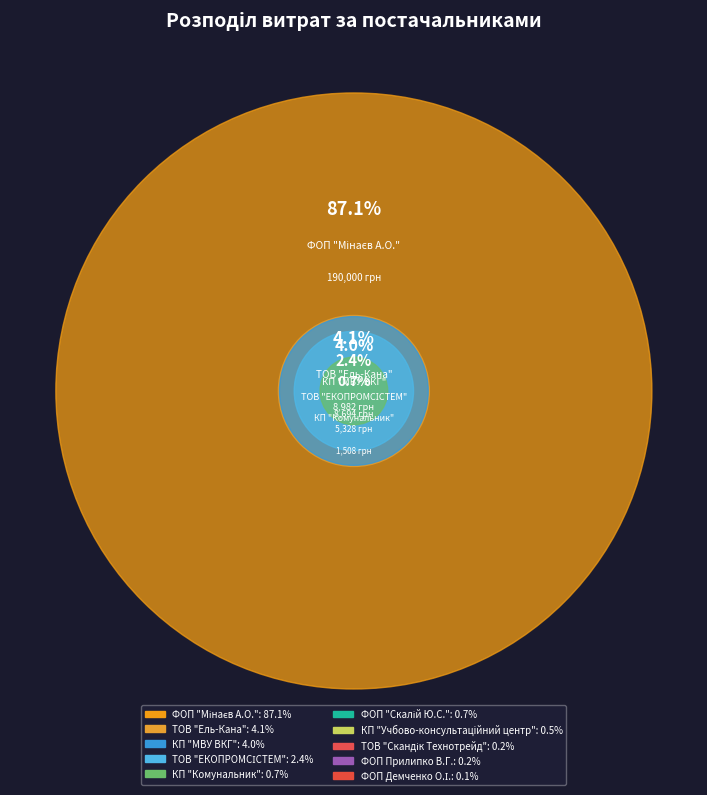

What percentage is NOT represented by КП "МВУ ВКГ"?

96.0%